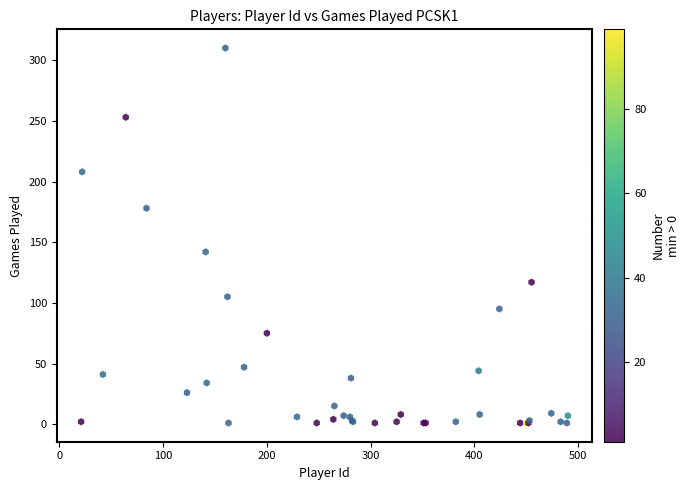

What Y value in the scatter plot is closest to 155?

142